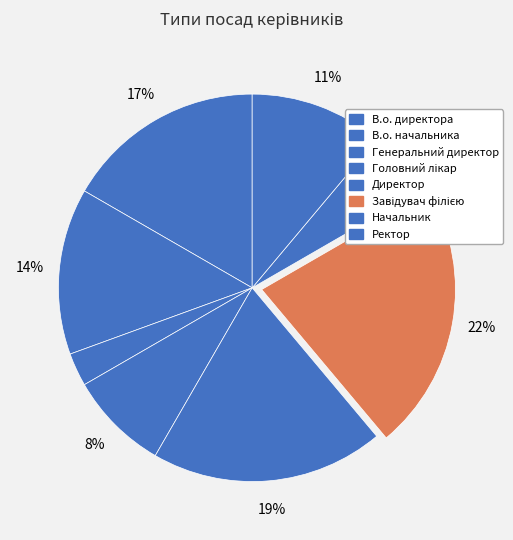

Approximately how many times larger is the value at Головний лікар compared to В.о. начальника?

0.6